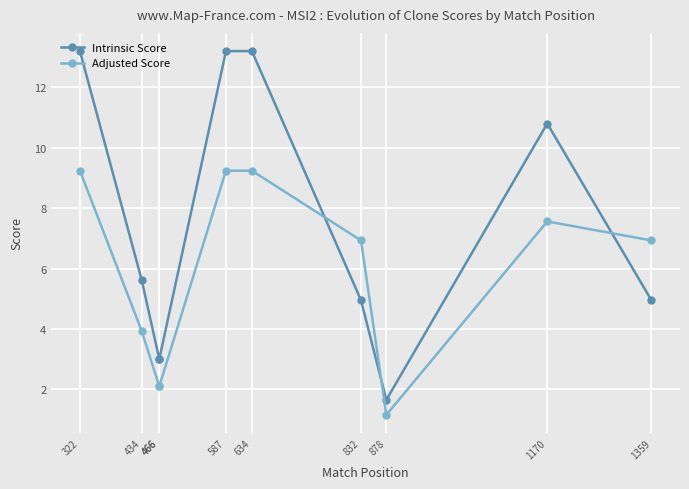

Reading left to right, extract all data points from this chart.

Intrinsic Score: 13.2	5.6	3.0	3.0	13.2	13.2	5.0	1.6	10.8	5.0
Adjusted Score: 9.2	3.9	2.1	2.1	9.2	9.2	6.9	1.2	7.6	6.9